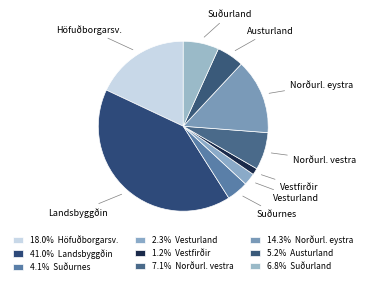

To the nearest percent, what is the difference between the largest and smallest slice percentages?

40%